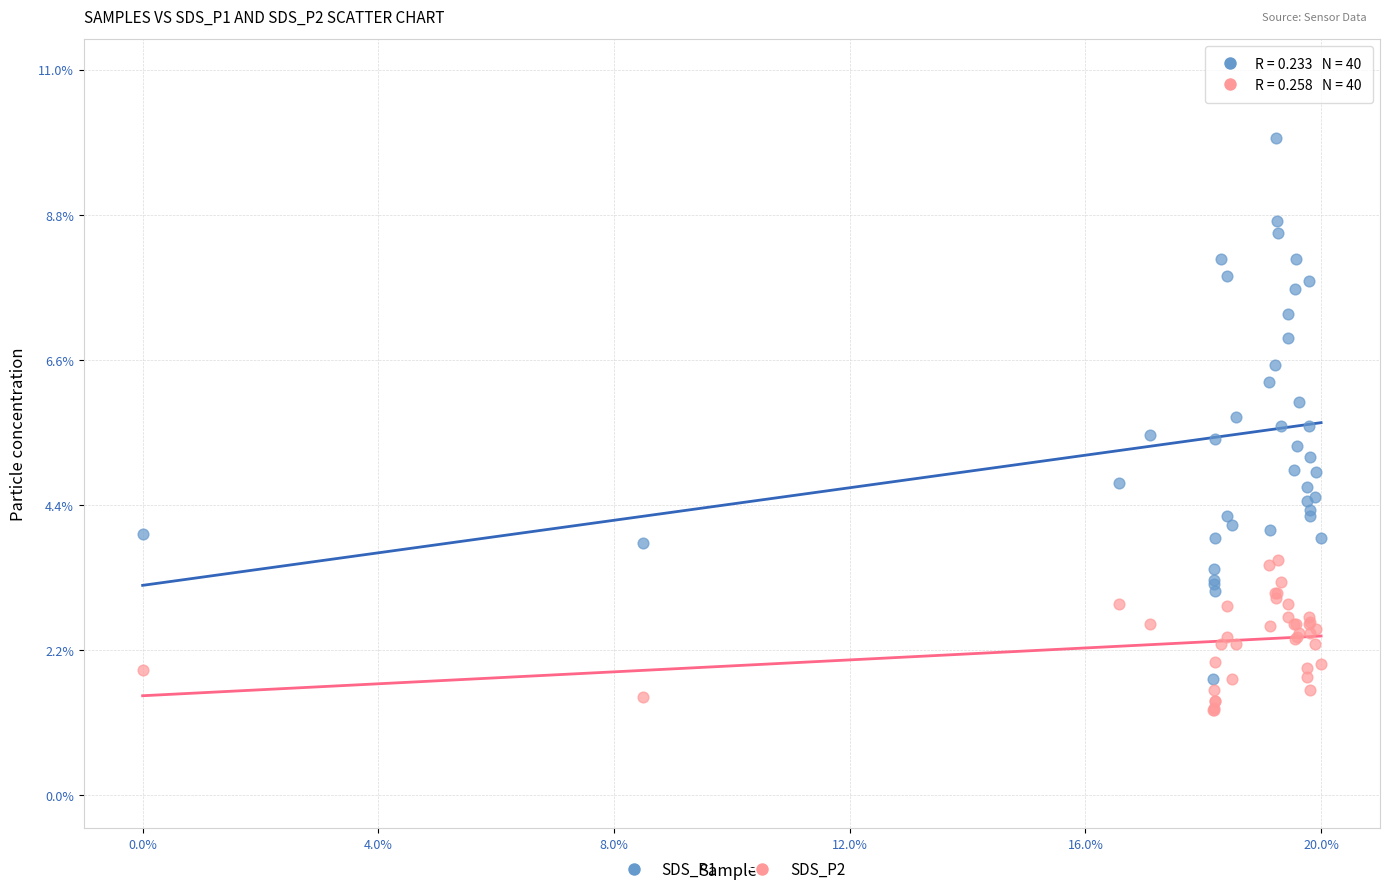

Which series contains the lowest Y value?

SDS_P2